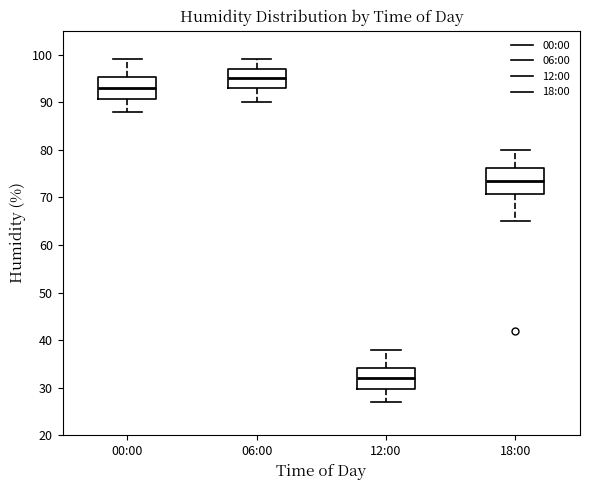

Which box has the highest median line?

06:00